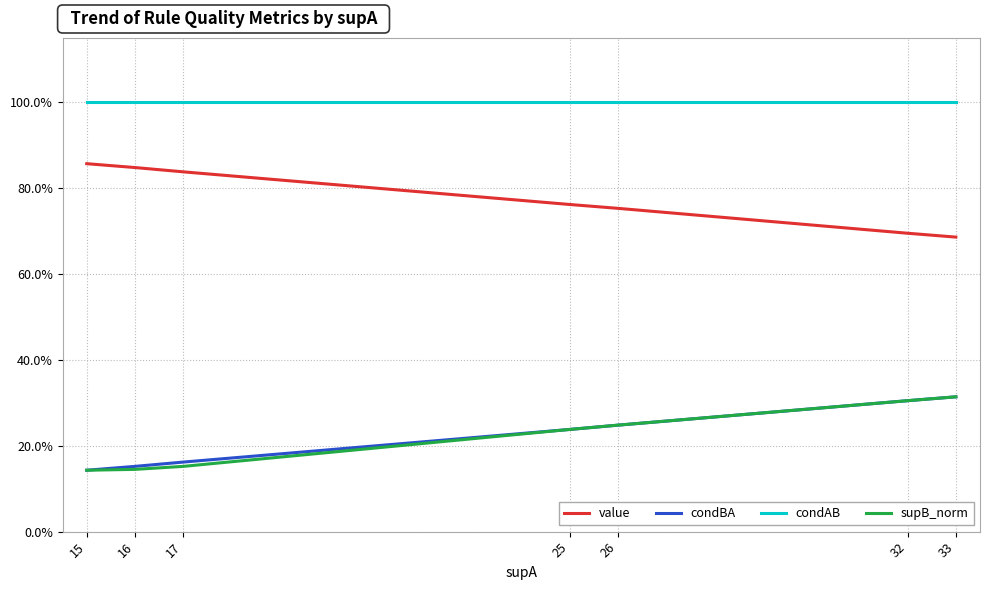

What is the value of the value point at the 5th from the left?

0.8